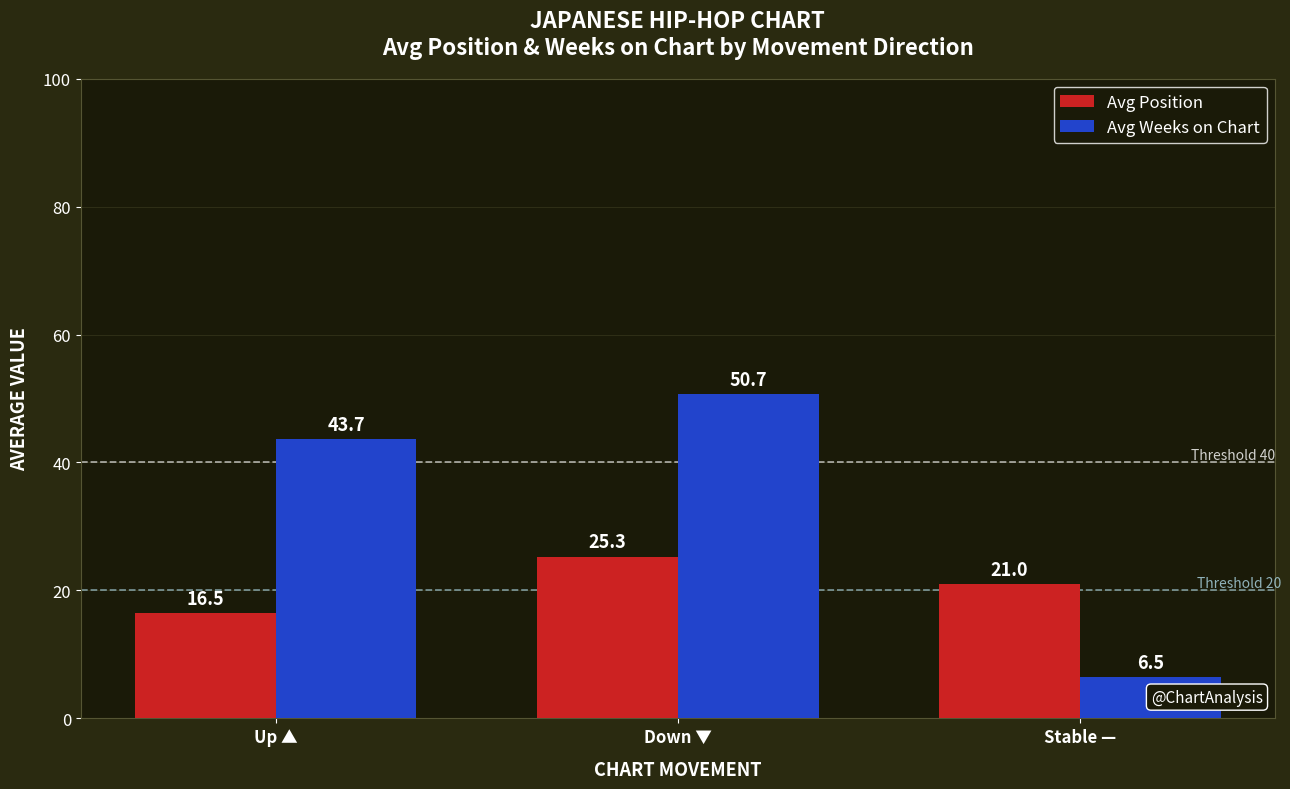

Reading right to left, what are all the values shown in this chart?

Avg Position: Stable —=21.0	Down ▼=25.3	Up ▲=16.5
Avg Weeks on Chart: Stable —=6.5	Down ▼=50.7	Up ▲=43.7